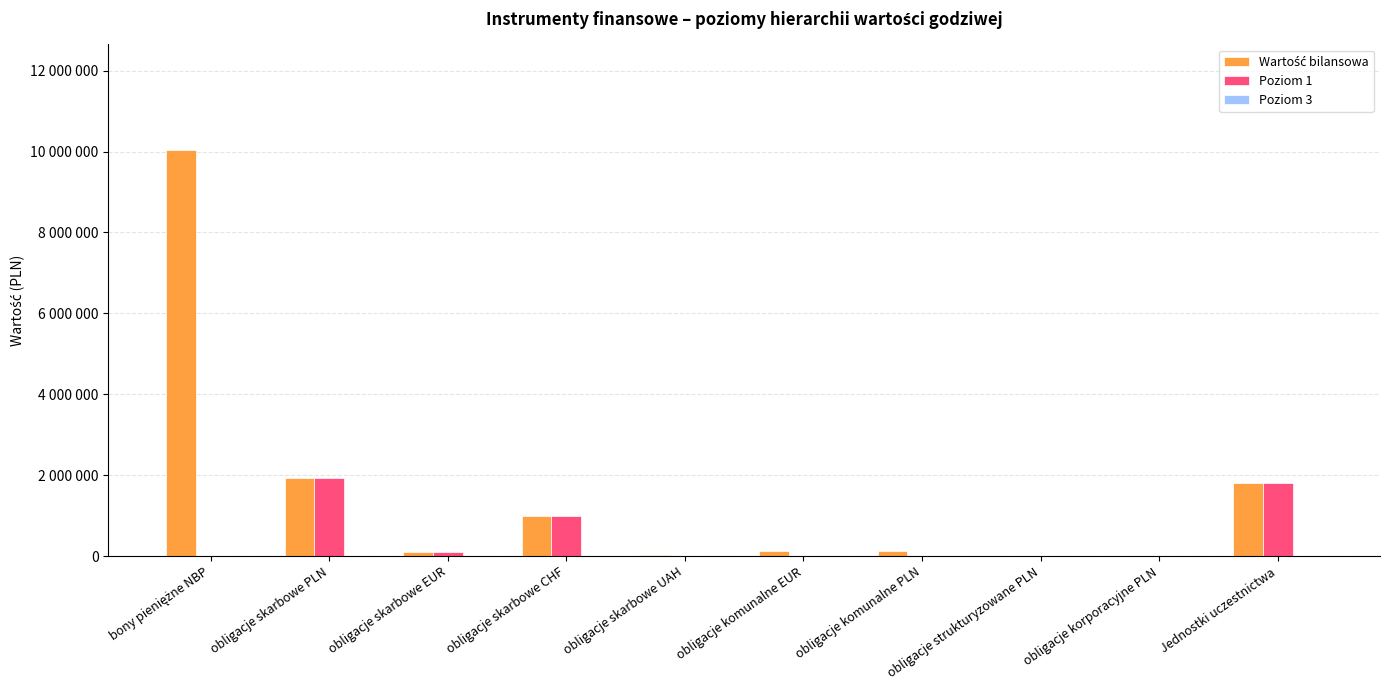

Are the bars horizontal?

No